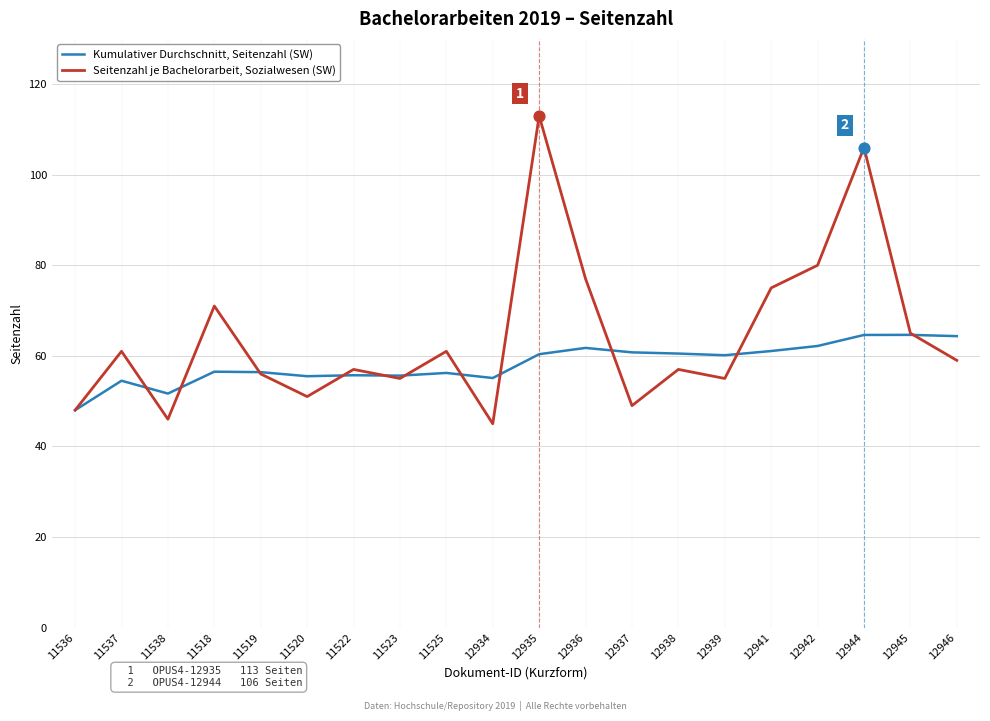

What are all the series names shown in the legend?

Kumulativer Durchschnitt, Seitenzahl (SW), Seitenzahl je Bachelorarbeit, Sozialwesen (SW)